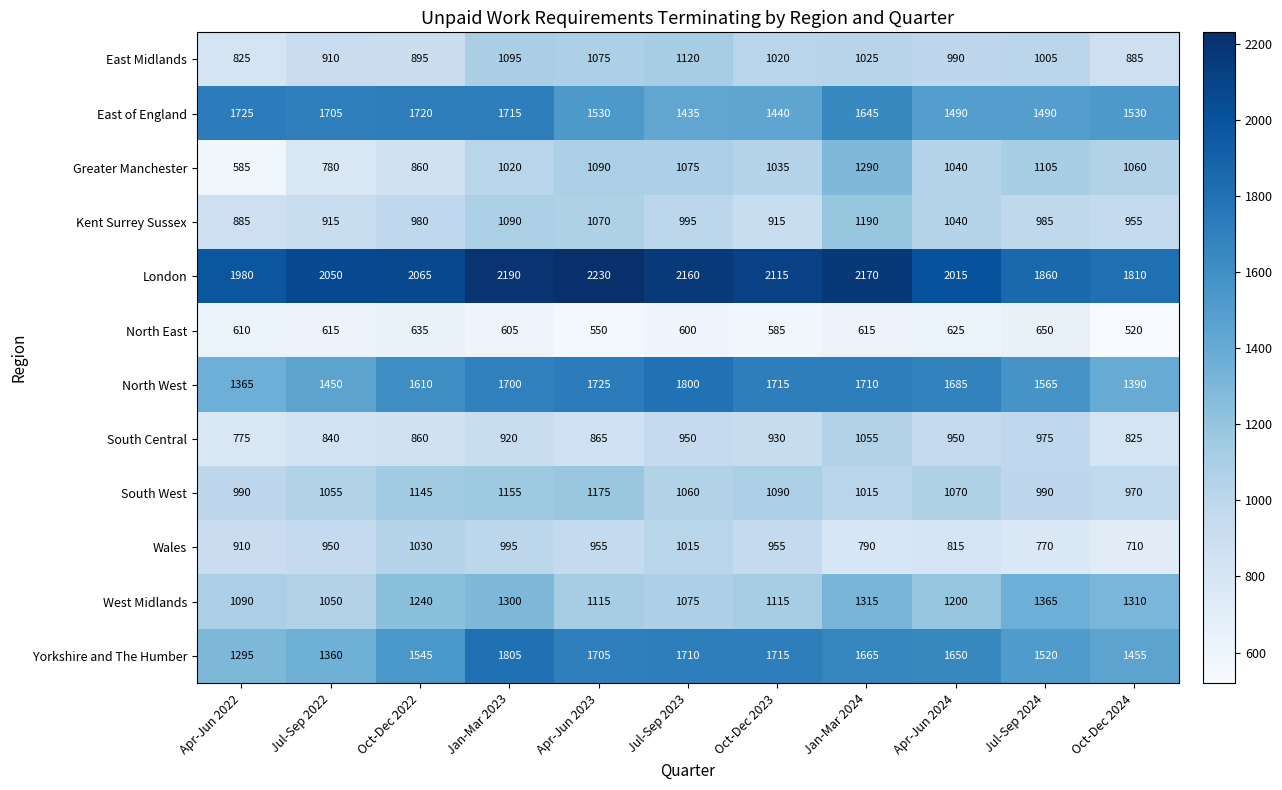

Rank the series by their maximum value, from highest to lowest.

London, Yorkshire and The Humber, North West, East of England, West Midlands, Greater Manchester, Kent Surrey Sussex, South West, East Midlands, South Central, Wales, North East